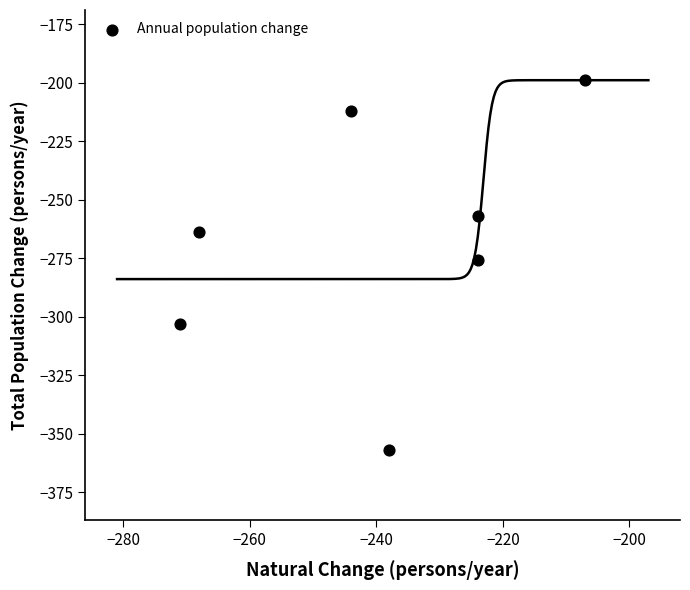

What is the range of X values (max minus min)?

64